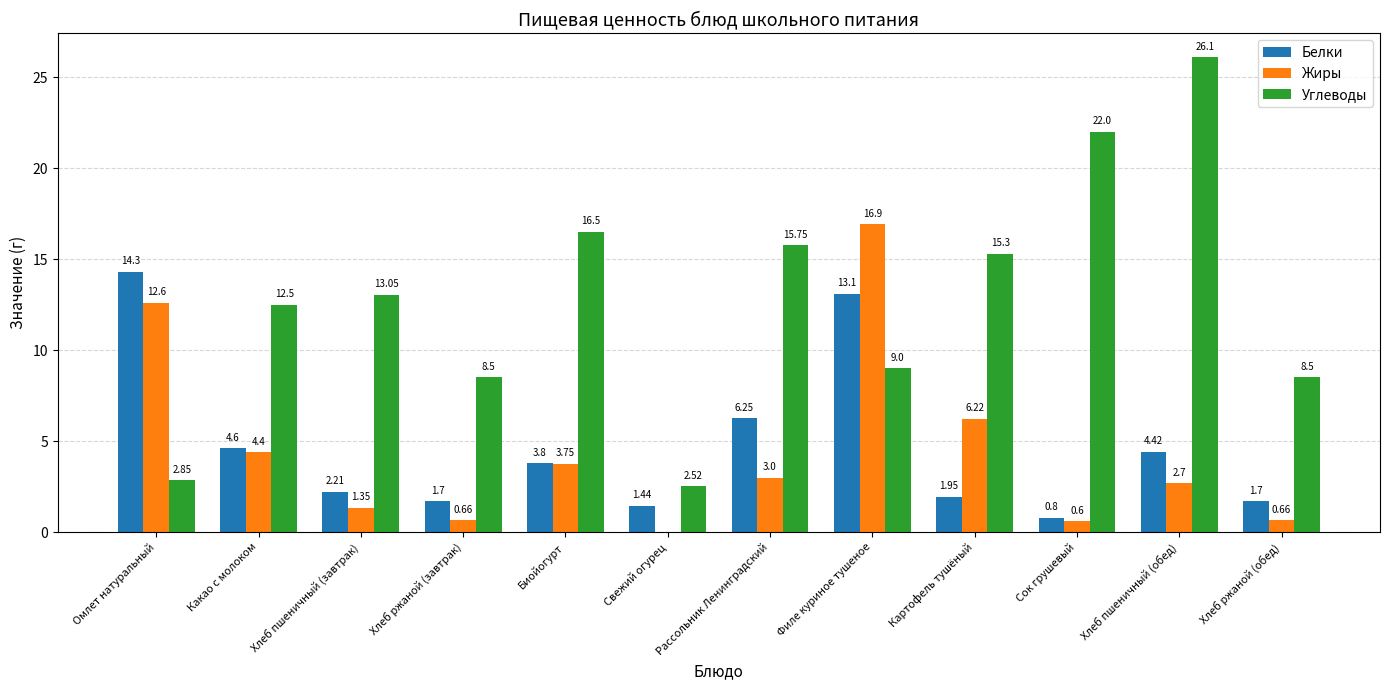

How many groups of bars are there?

12